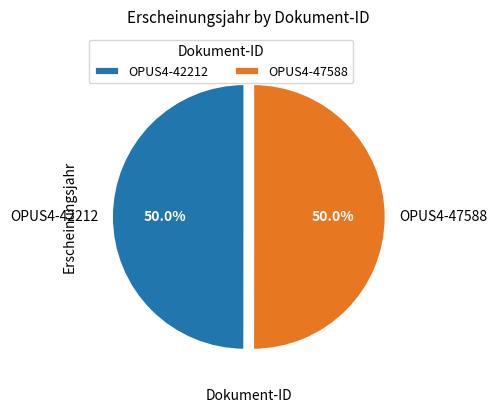

To the nearest percent, what percentage of the pie is OPUS4-42212?

50%